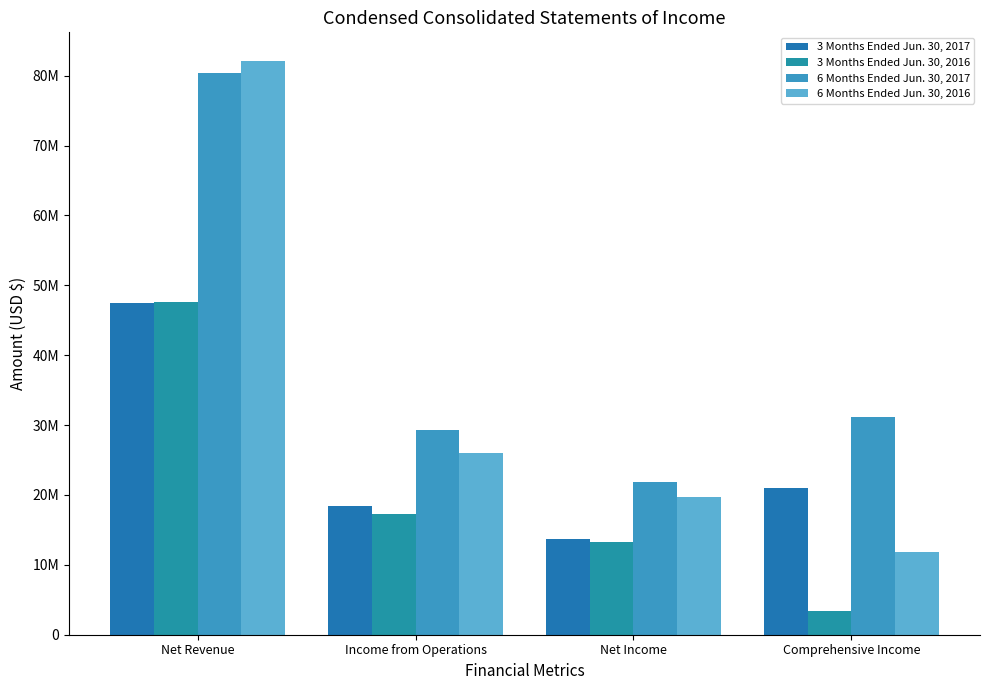

Are the bars horizontal?

No